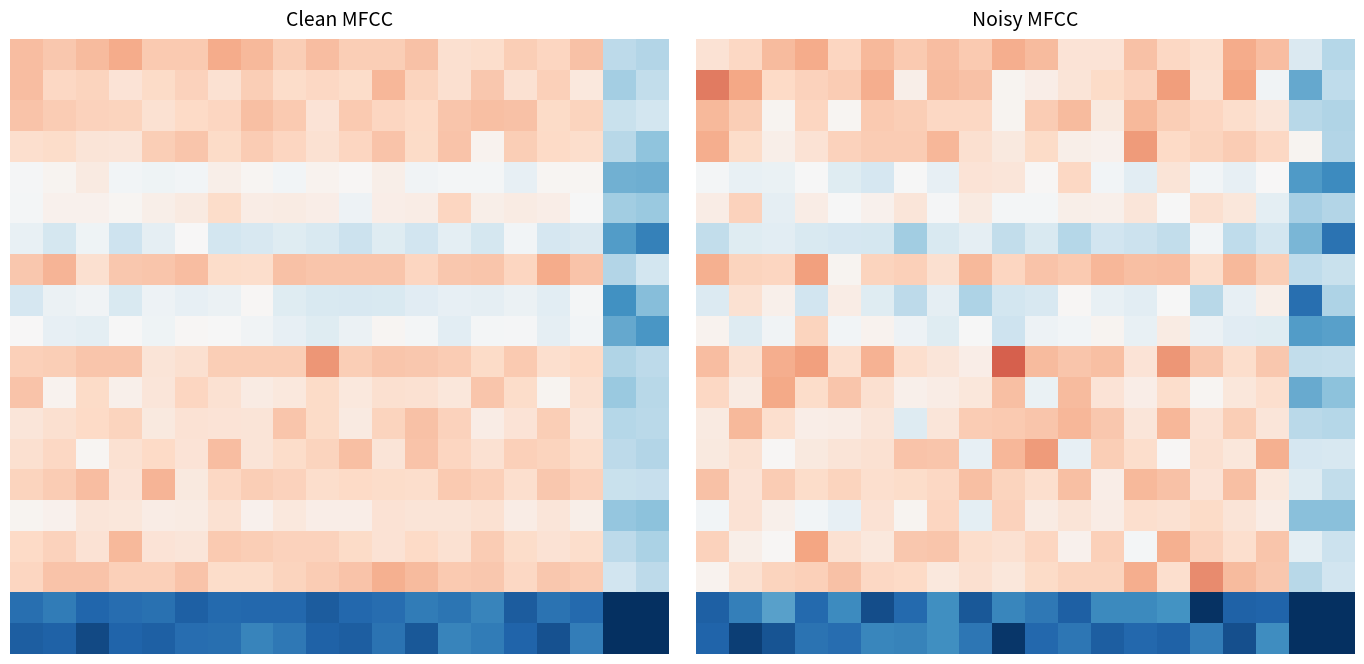

At which category does the chart reach its minimum across all series?

19